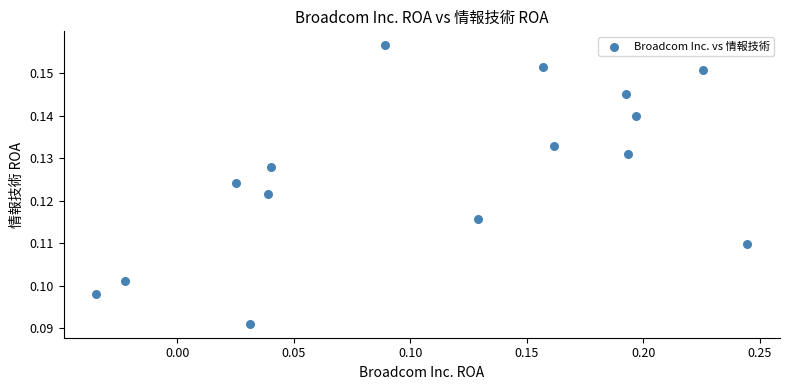

What is the range of X values (max minus min)?

0.3